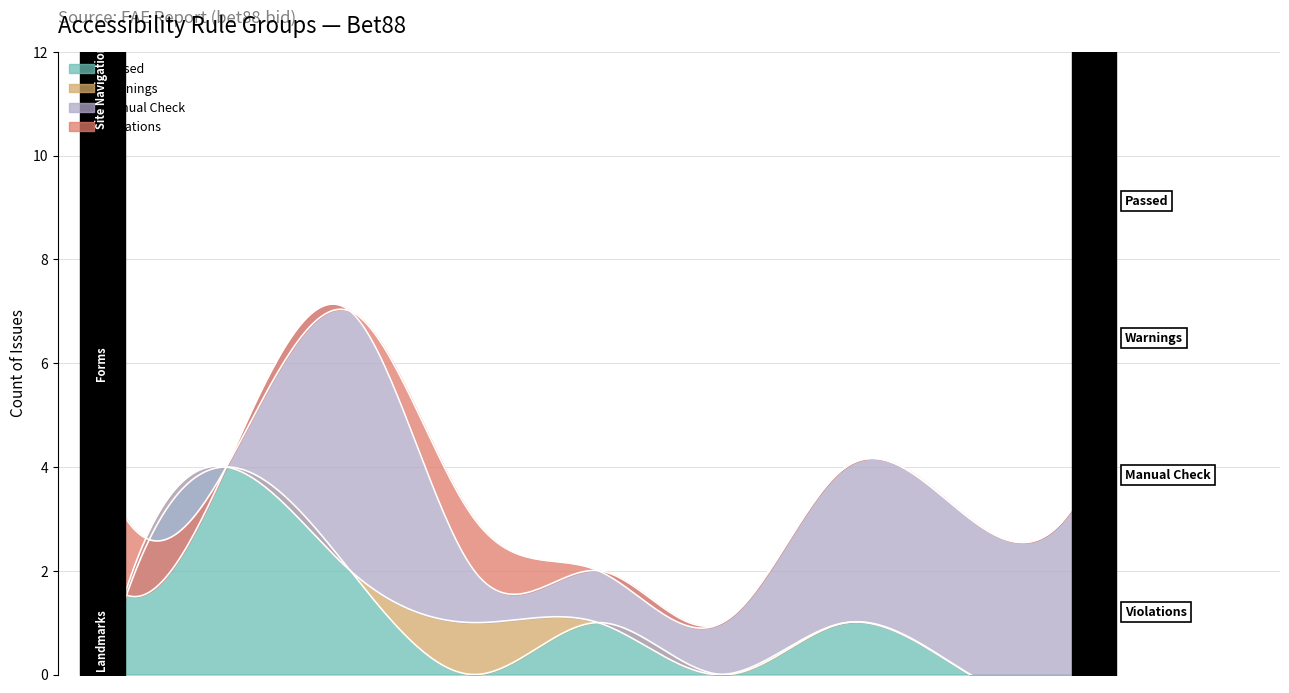

How many Passed values are between 0 and 1?

7